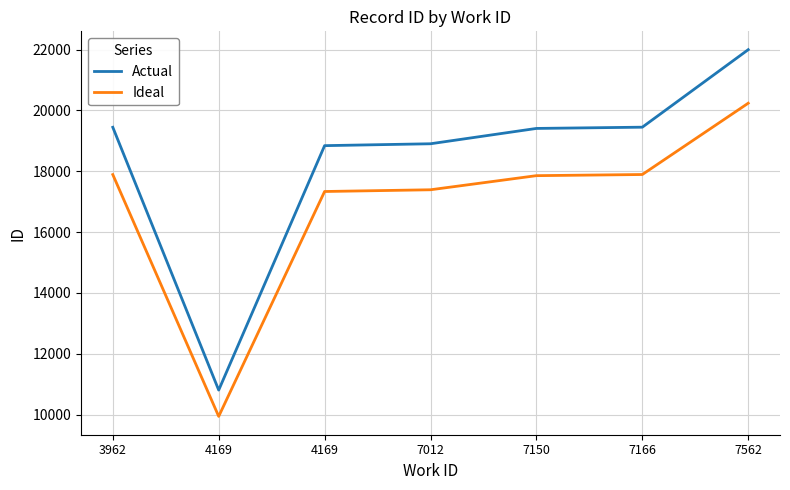

Between 4169 and 4169, which is larger?

4169